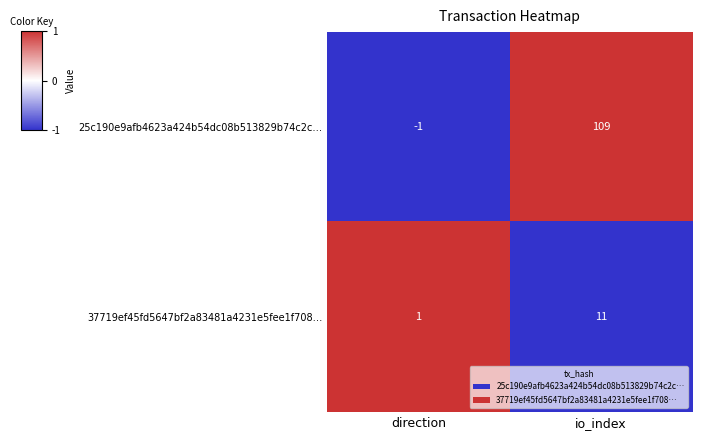

At which category is the sum across all series the highest?

io_index